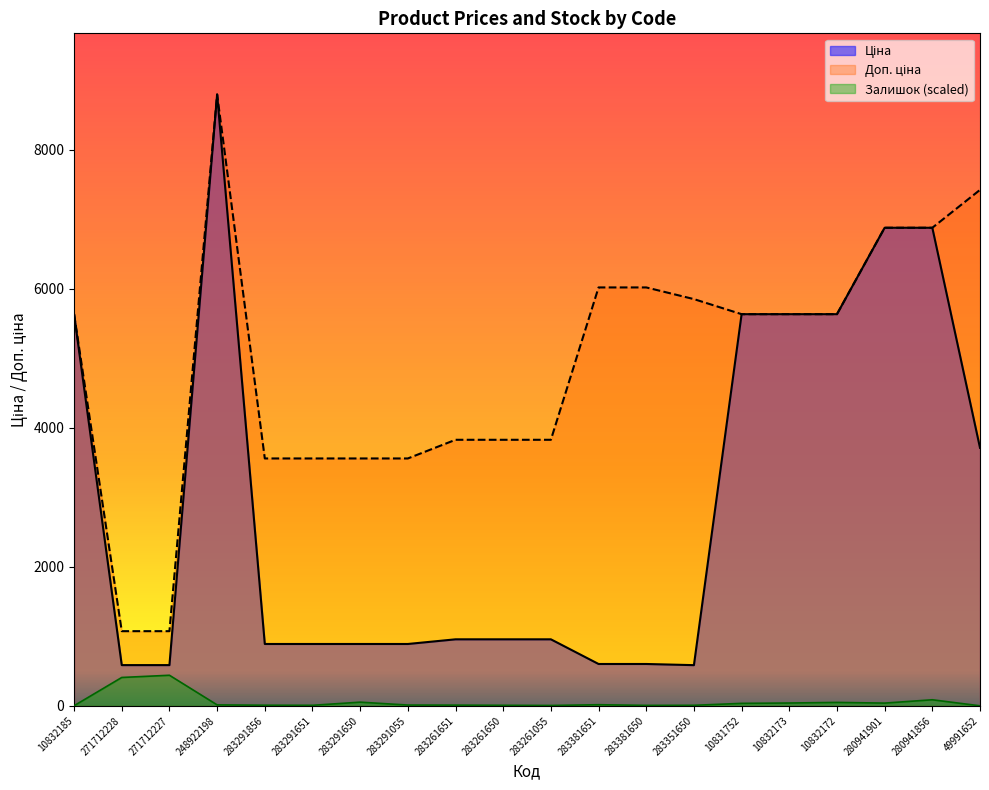

What is the value of the Доп. ціна point at the 9th from the left?

3828.4